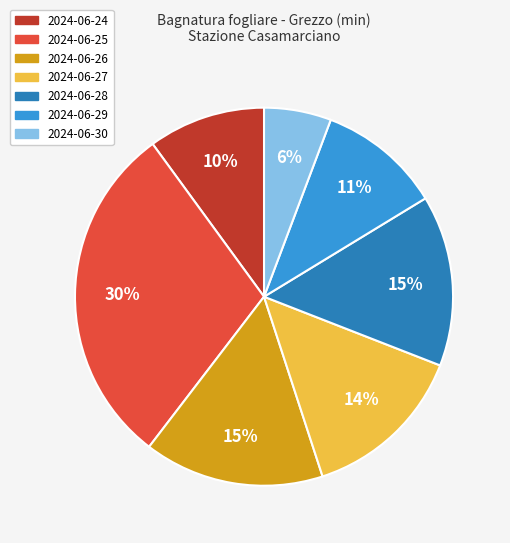

Combined, do 2024-06-27 and 2024-06-26 account for over 50%?

No